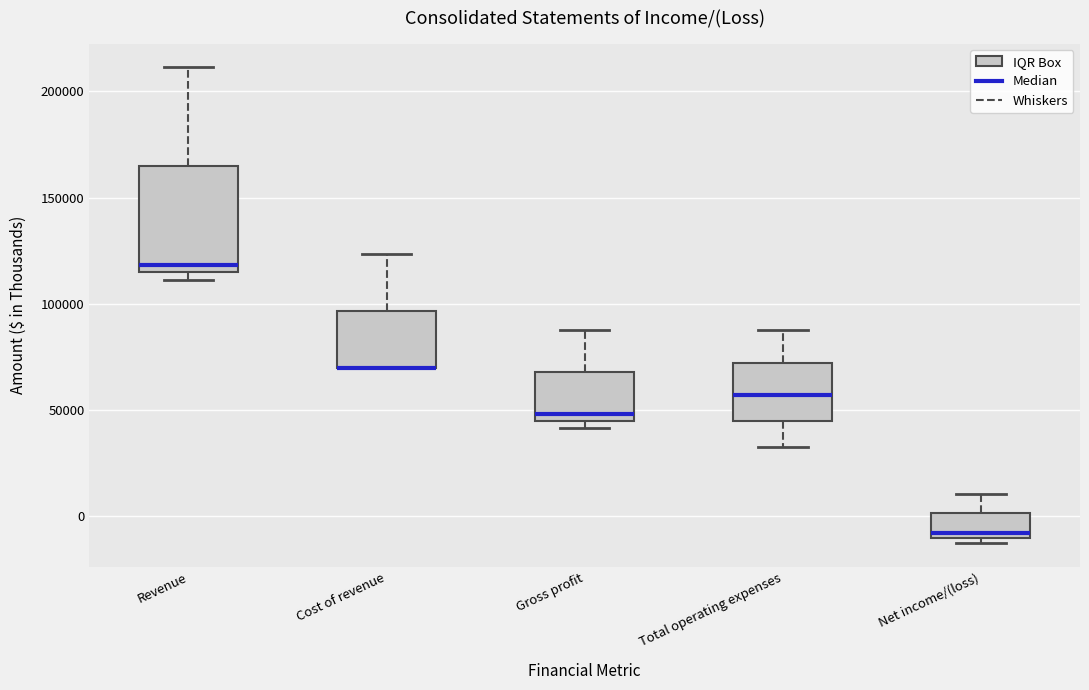

Where is the lower edge of the box for Revenue on the y-axis? The values are not printed on the chart, so give them approximately, as read against the axis.

115000